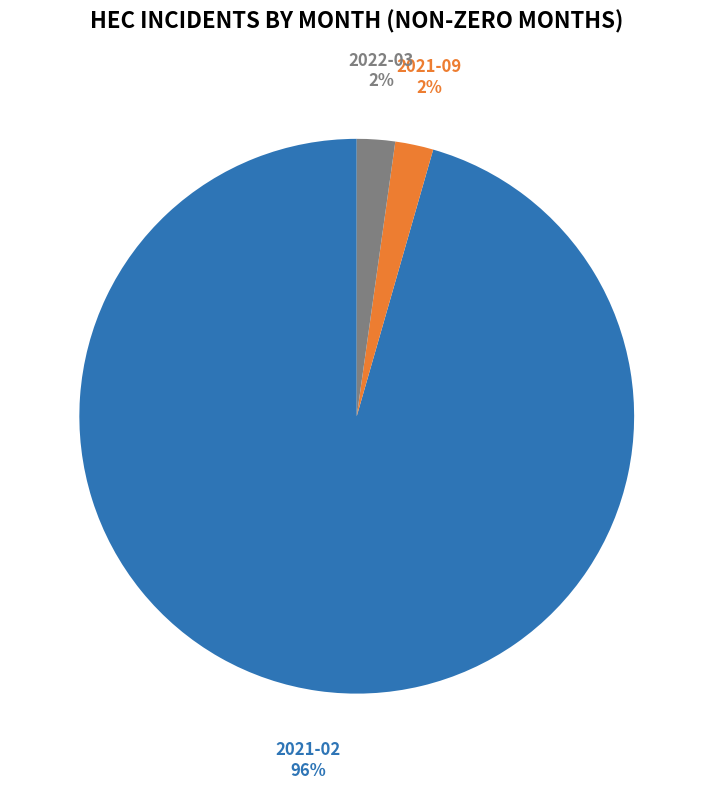

Combined, do 2021-02 and 2022-03 account for over 50%?

Yes